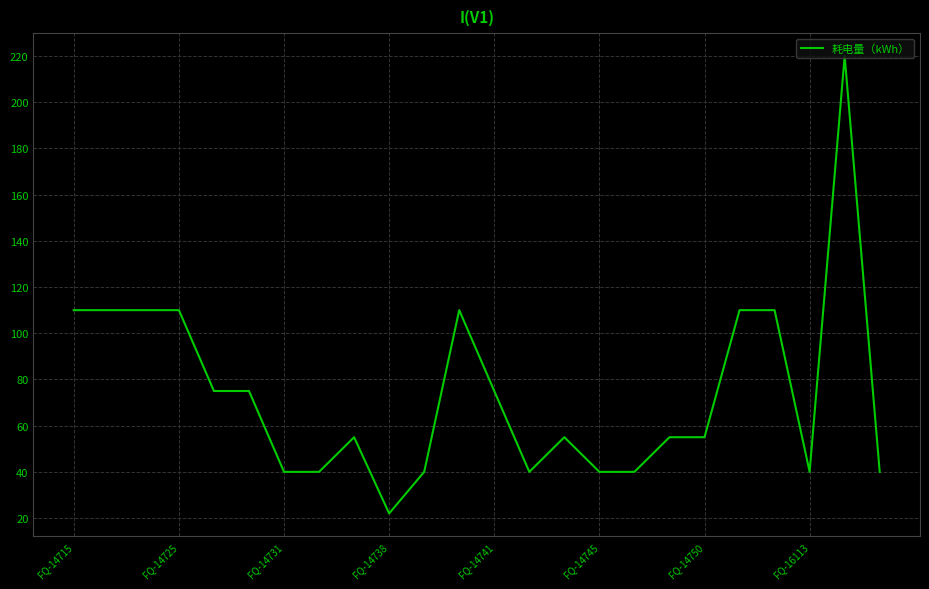

What is the maximum value shown in the chart?

220